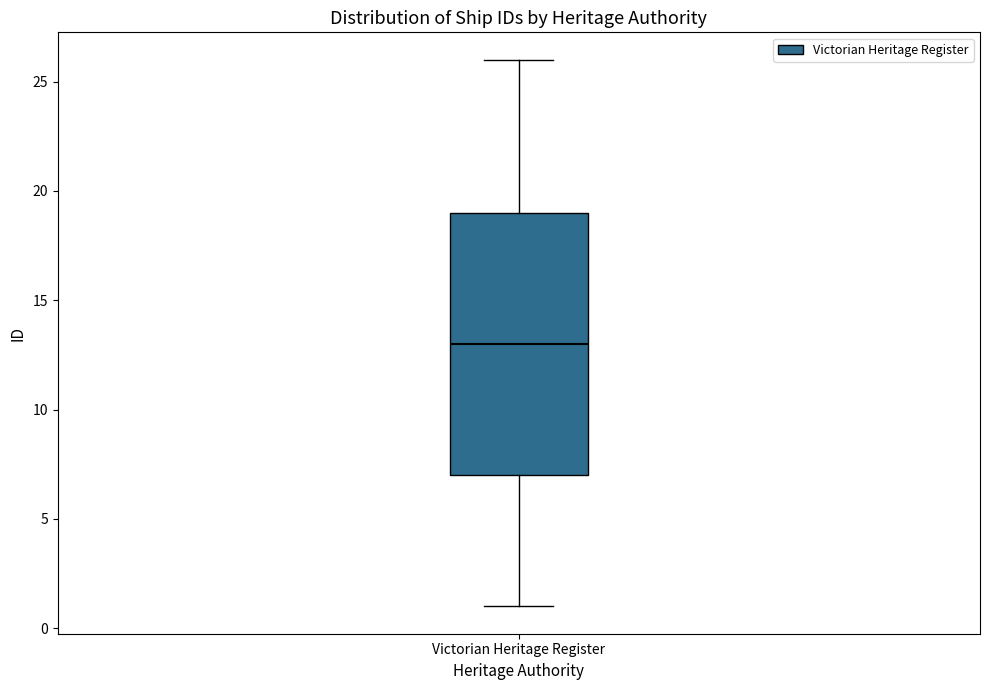

Read this box plot against the y-axis: the position of the median line, the range covered by the box, and the ends of both whiskers. The values are not printed on the chart, so give them approximately, as read against the axis.

median 13, box 7 to 19, whiskers 1 to 26